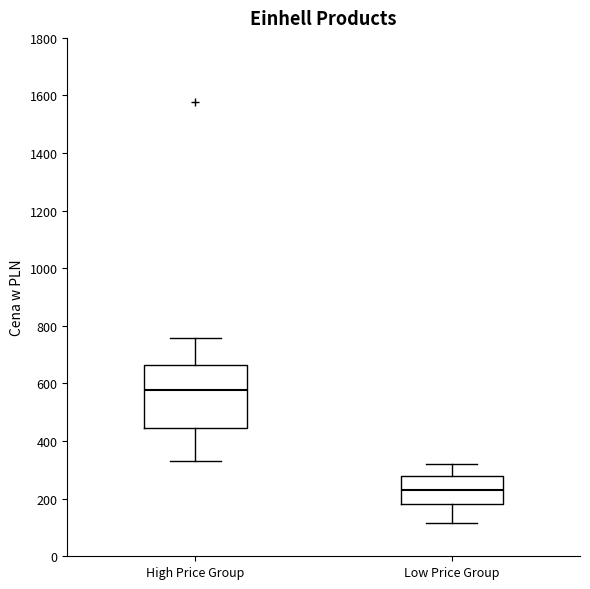

Reading left to right, read every box against the y-axis: the position of its median line, the range the box covers, and the ends of its whiskers. The values are not printed on the chart, so give them approximately, as read against the axis.

High Price Group: median 580, box 440 to 660, whiskers 340 to 760
Low Price Group: median 220, box 180 to 280, whiskers 120 to 320